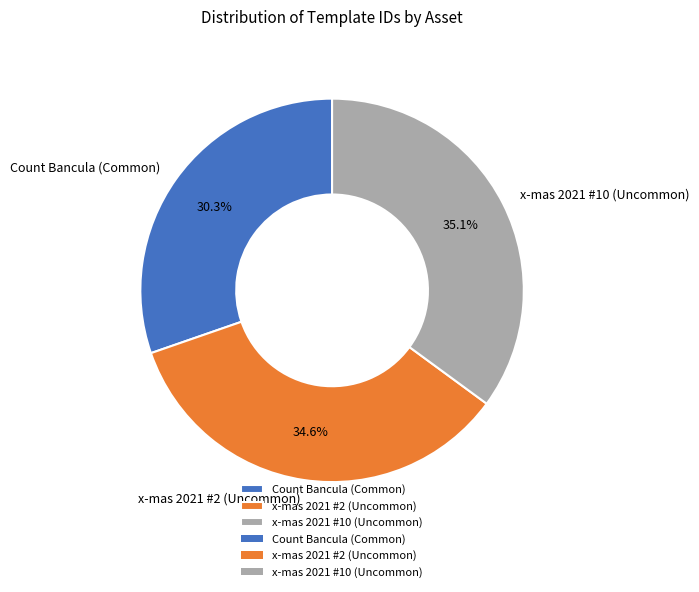

The x-mas 2021 #2 (Uncommon) slice represents 35% of the pie. True or false?

True